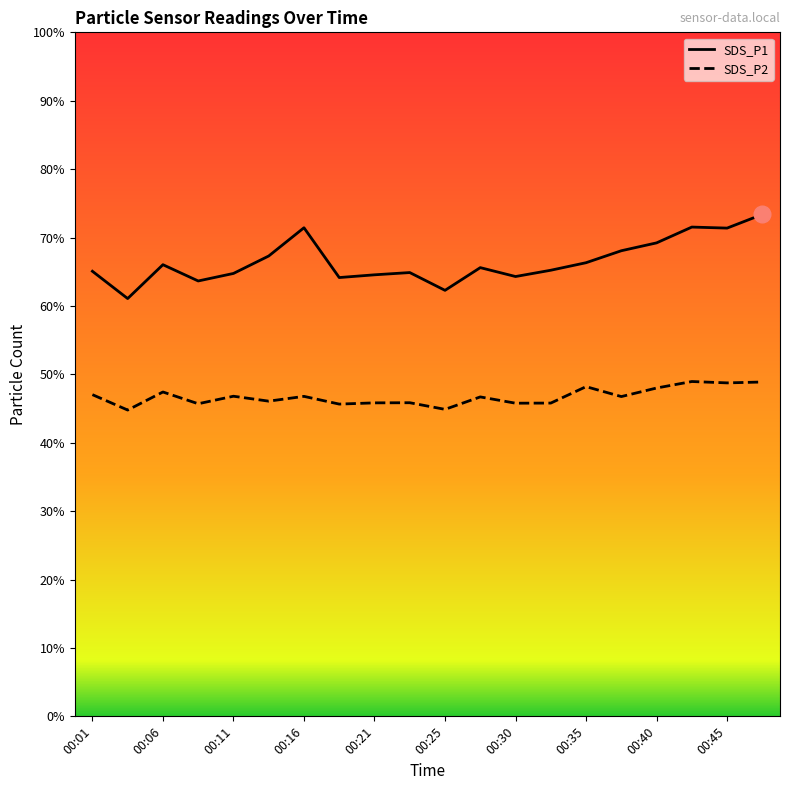

How many categories are shown in the chart?

20